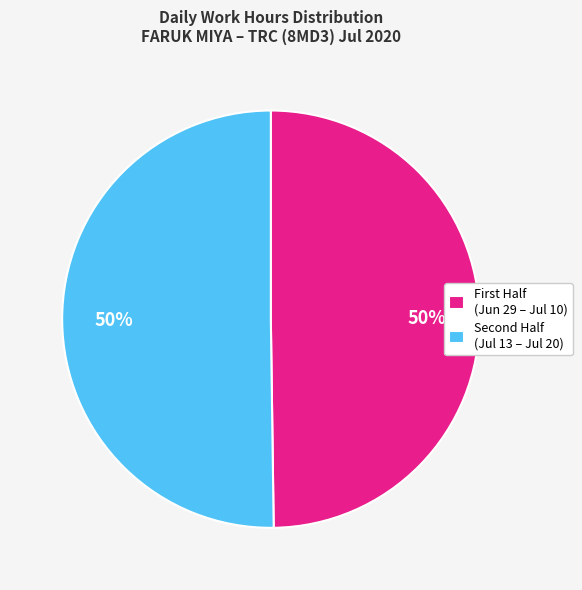

How many slices are in this pie chart?

2